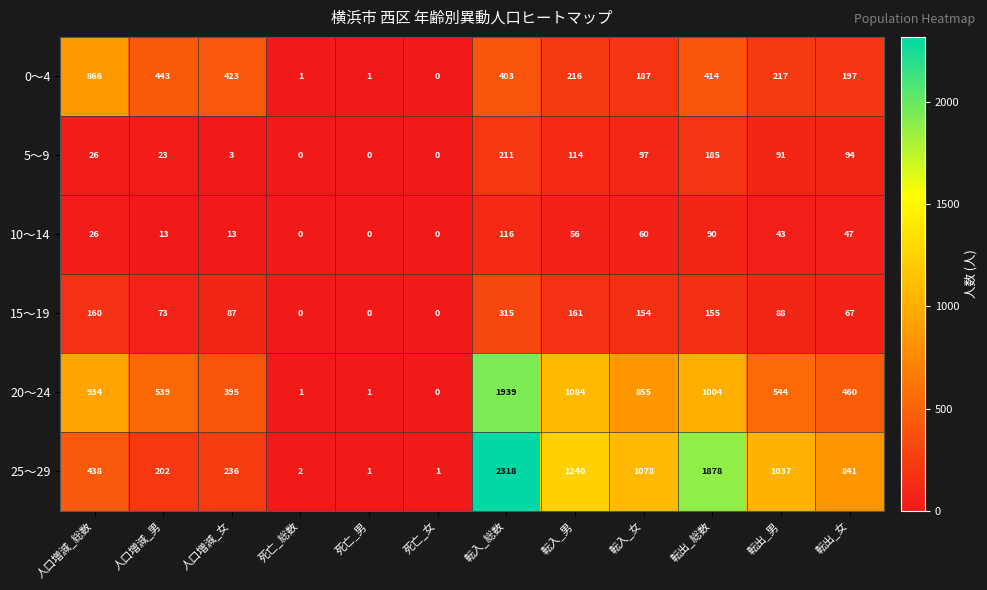

Where does the 5～9 series first go above 91?

転入_総数